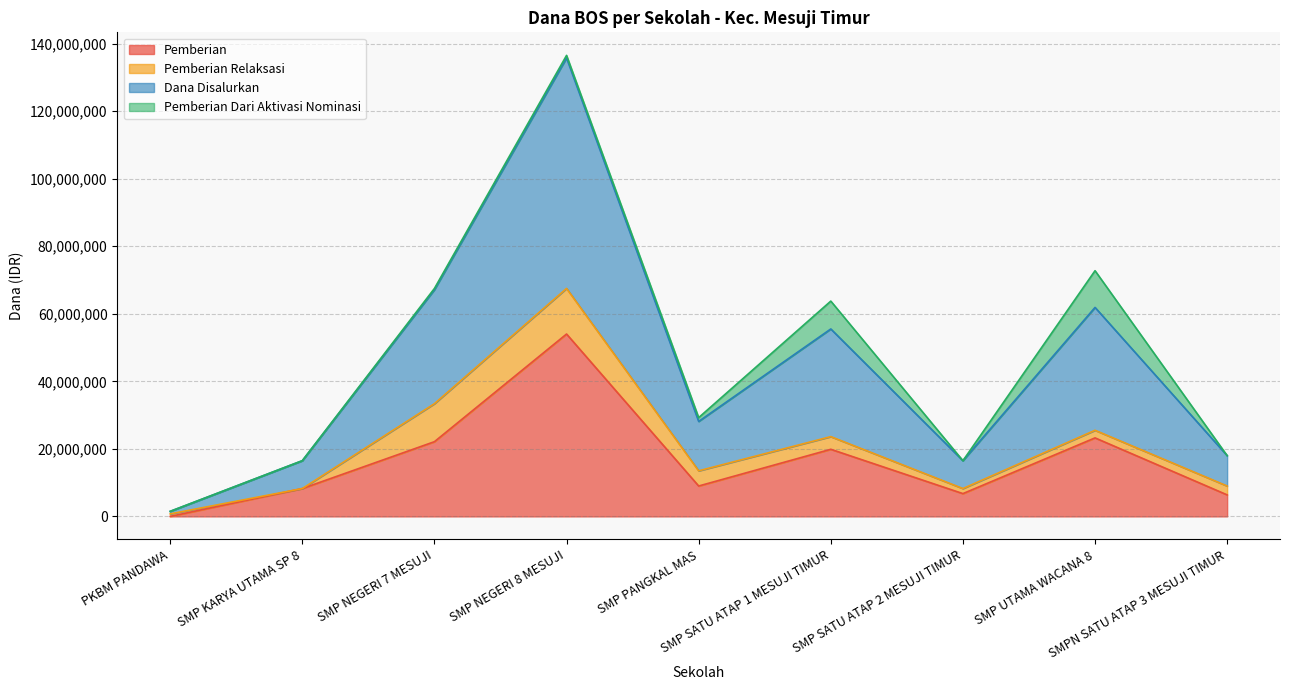

What is the highest value of the Pemberian series?

54000000